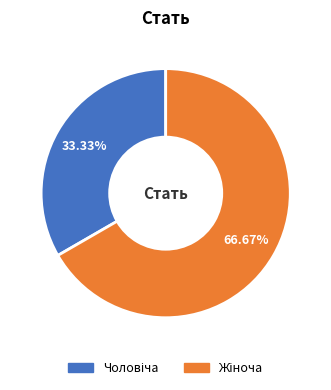

To the nearest percent, what is the average slice percentage?

50%